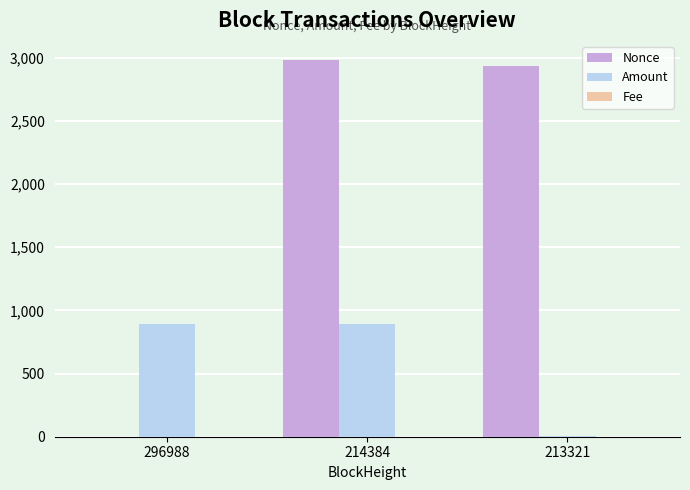

True or false: Nonce has a value of 1526.6 at 214384.

False